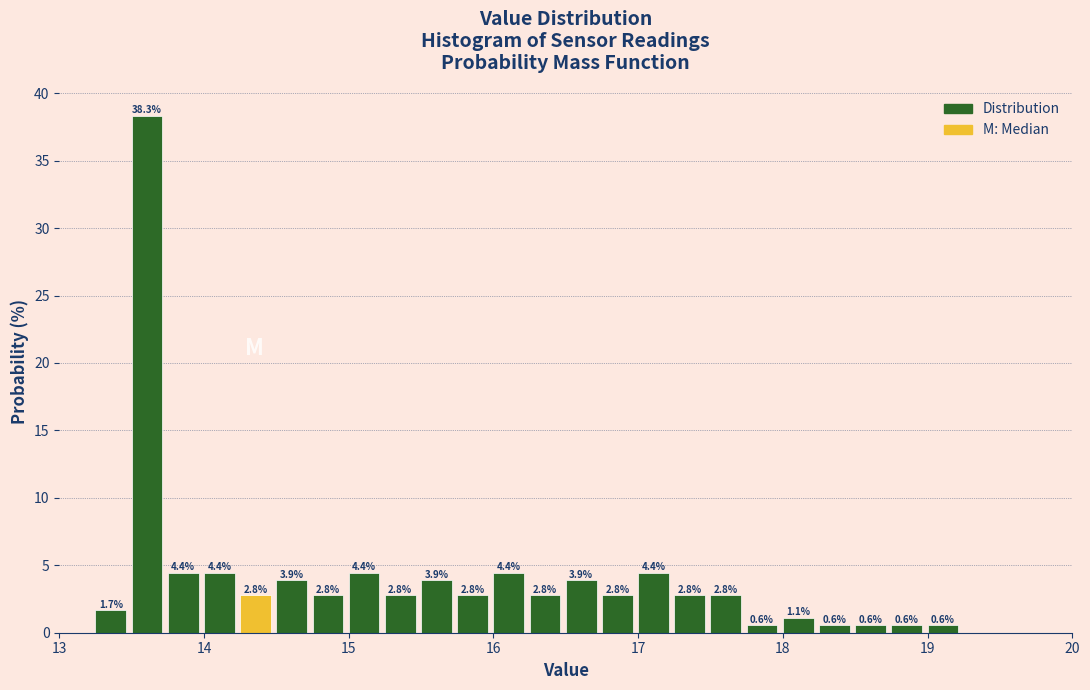

Around what value on the x-axis is the tallest bar? Give the approximate position of its centre, as read against the axis.

13.6